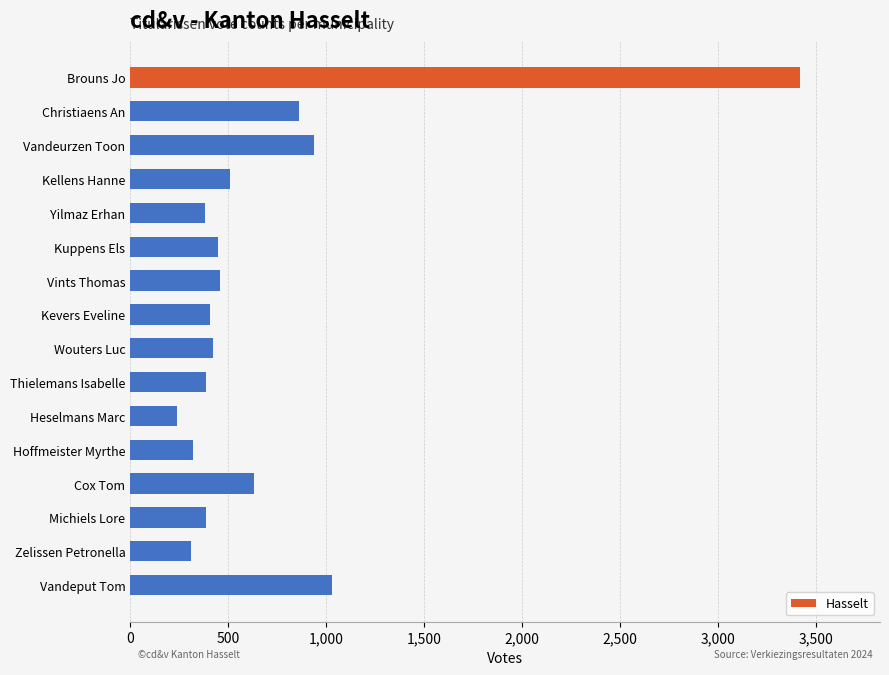

The chart shows a value of 627 at Yilmaz Erhan. True or false?

False